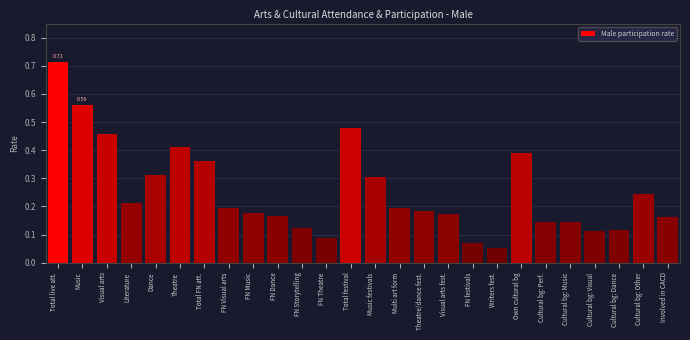

What is the label of the 18th bar from the left?

FN festivals